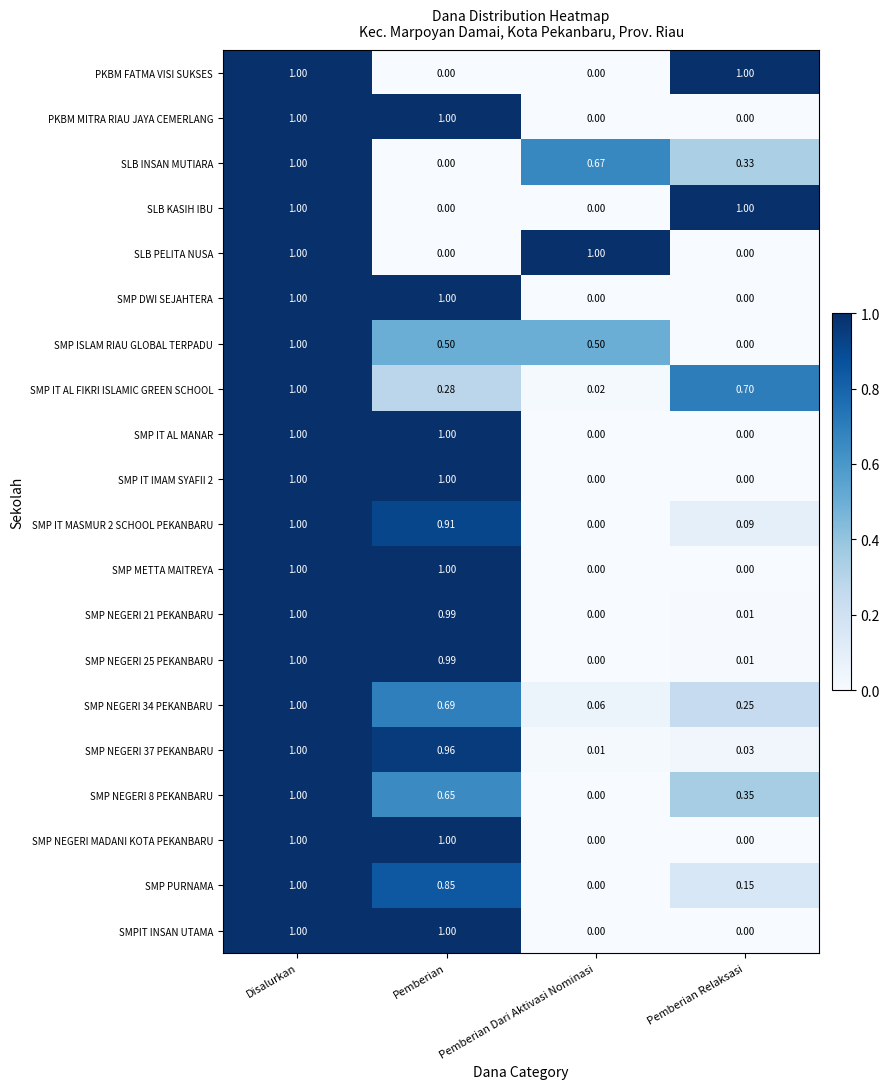

Rank the categories by SMP NEGERI 8 PEKANBARU value from lowest to highest.

Pemberian Dari Aktivasi Nominasi, Pemberian Relaksasi, Pemberian, Disalurkan